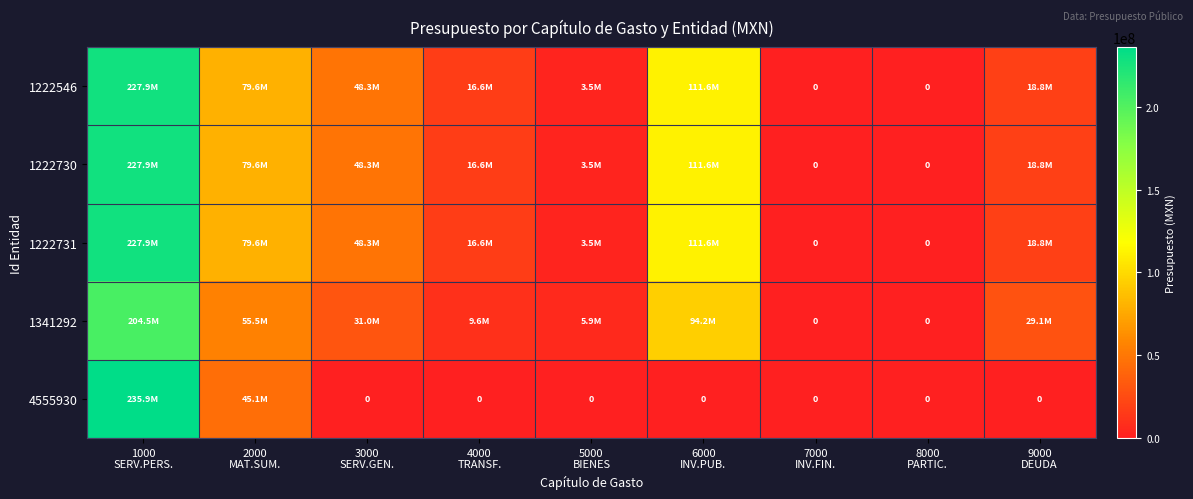

At which label is 1222730 closest to 113935514?

6000 INV.PUB.